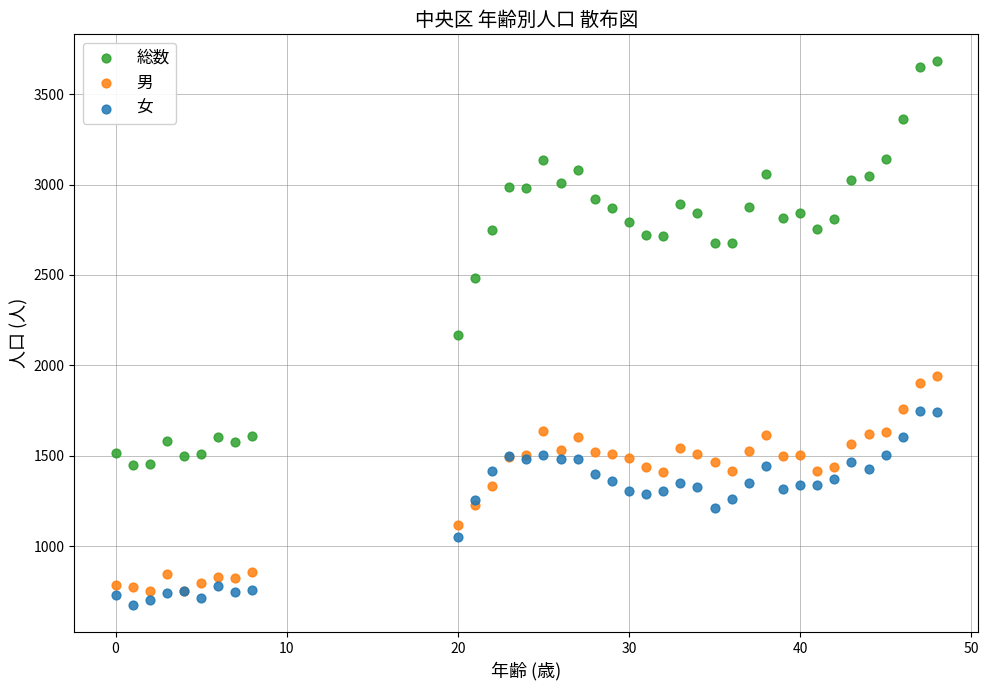

Which series reaches the minimum Y coordinate?

女